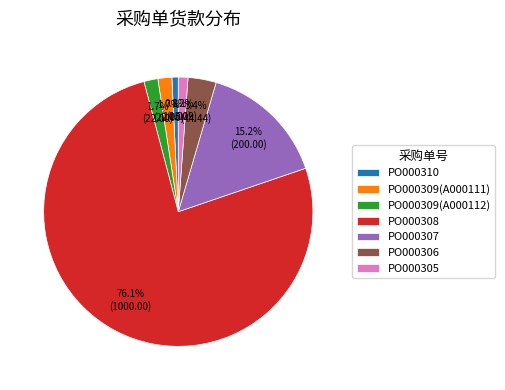

What percentage is the PO000309(A000111) slice, to the nearest percent?

2%